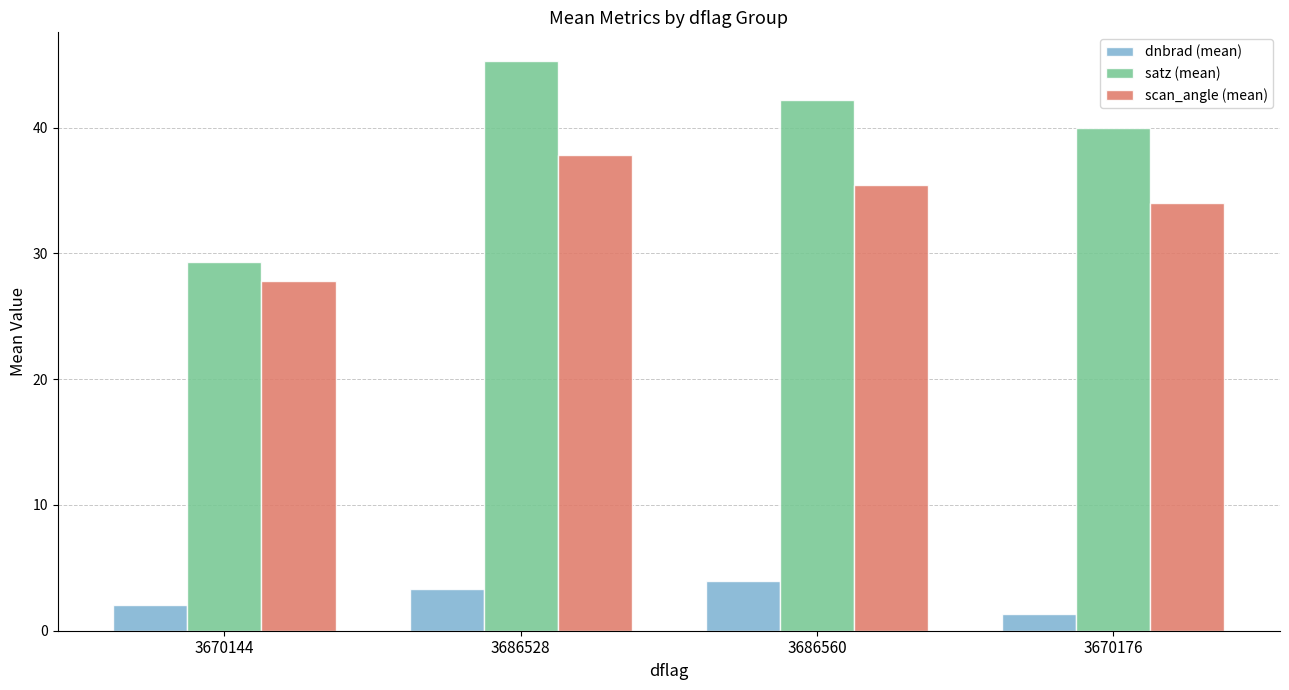

Does the chart contain stacked bars?

No